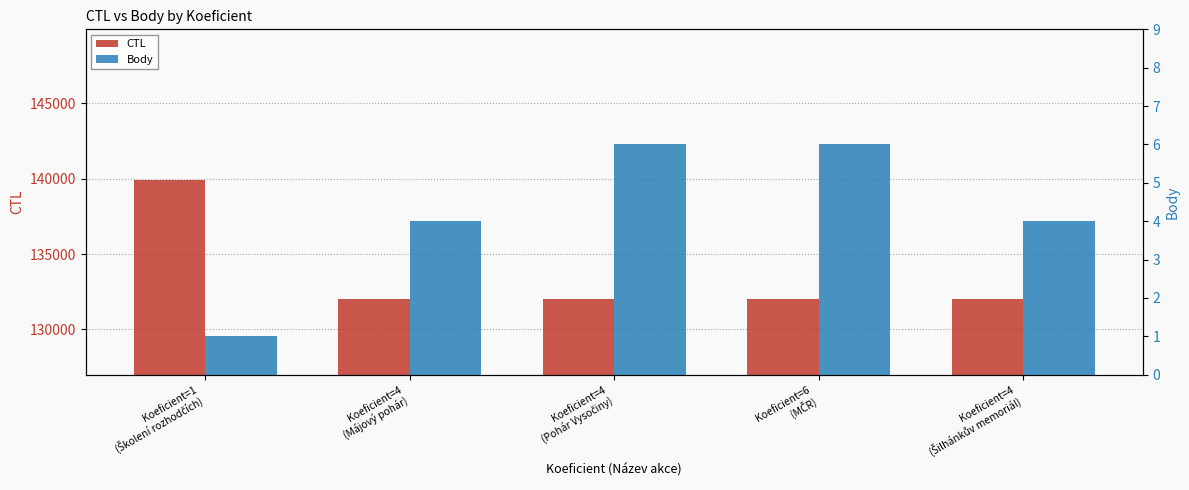

Which label corresponds to the smallest value in the chart?

Koeficient=1
(Školení rozhodčích)